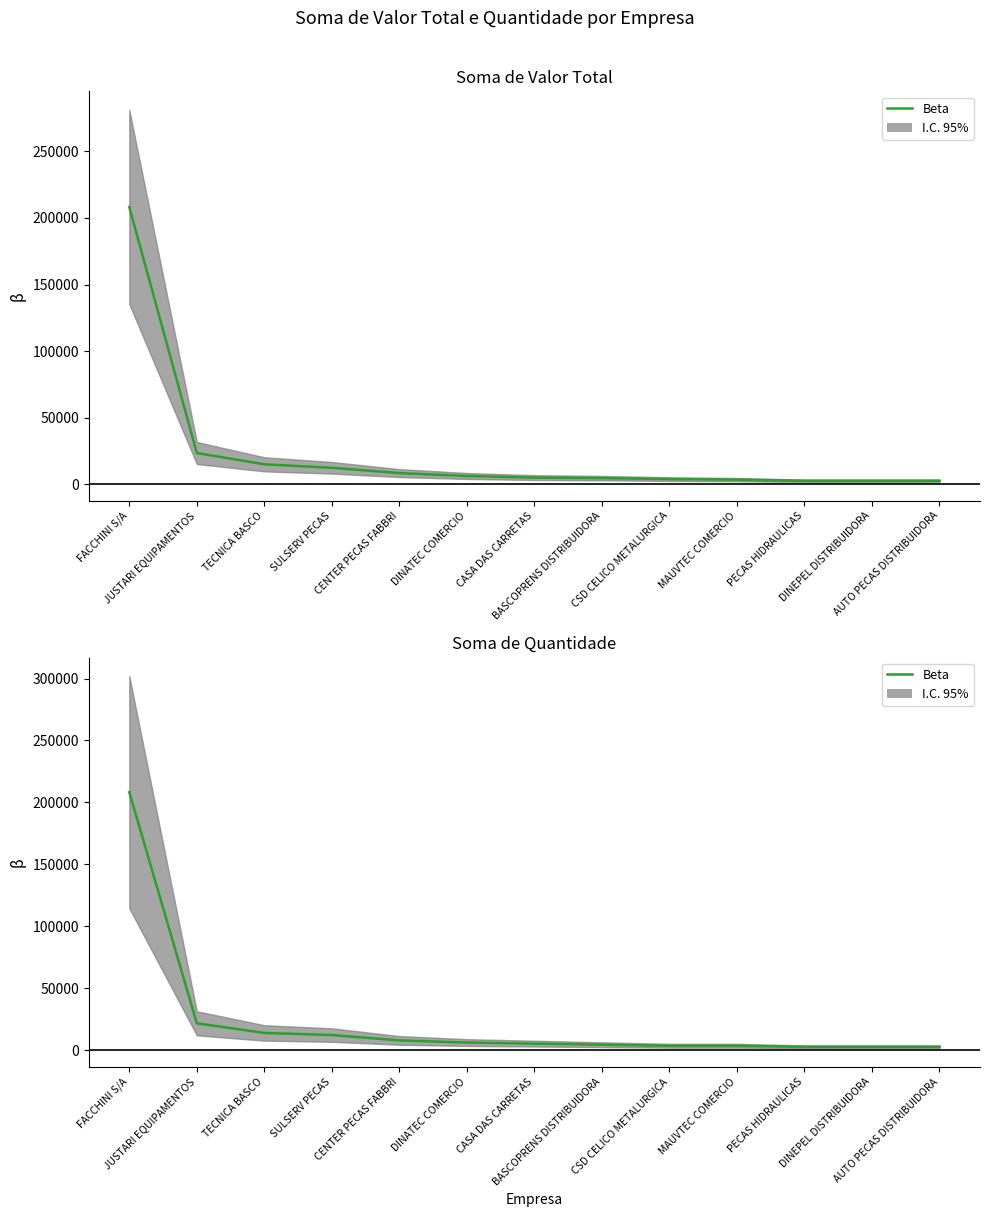

True or false: there are more than 1 points higher than both neighbors.

False